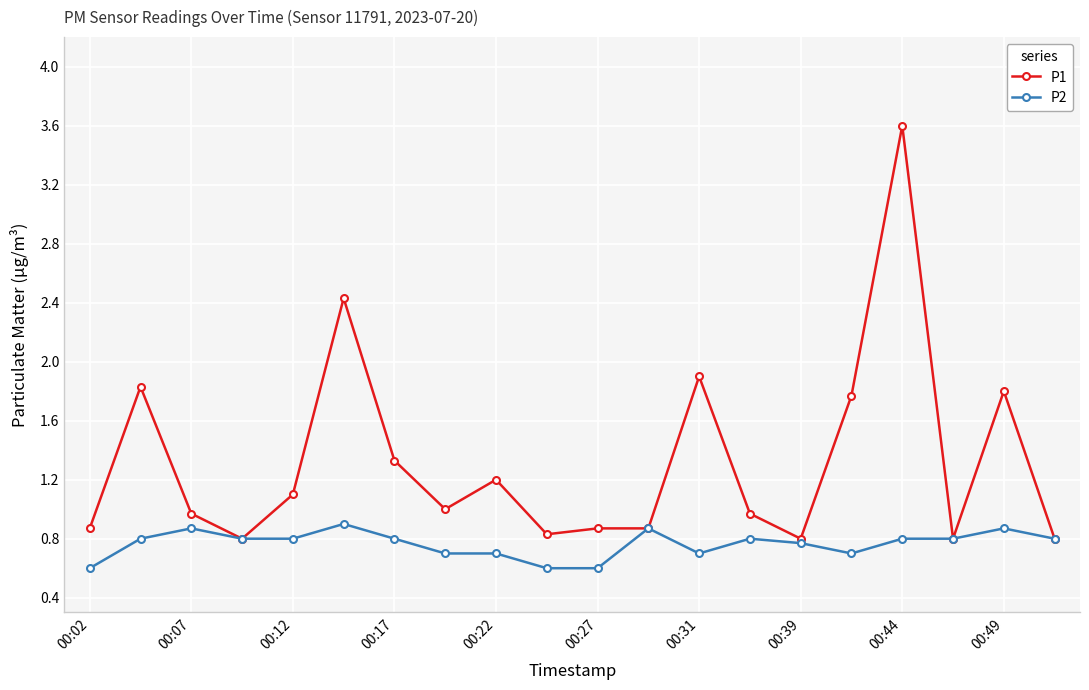

Reading left to right, transcribe all the data shown in this chart.

P1: 0.9	1.8	1.0	0.8	1.1	2.4	1.3	1.0	1.2	0.8	0.9	0.9	1.9	1.0	0.8	1.8	3.6	0.8	1.8	0.8
P2: 0.6	0.8	0.9	0.8	0.8	0.9	0.8	0.7	0.7	0.6	0.6	0.9	0.7	0.8	0.8	0.7	0.8	0.8	0.9	0.8